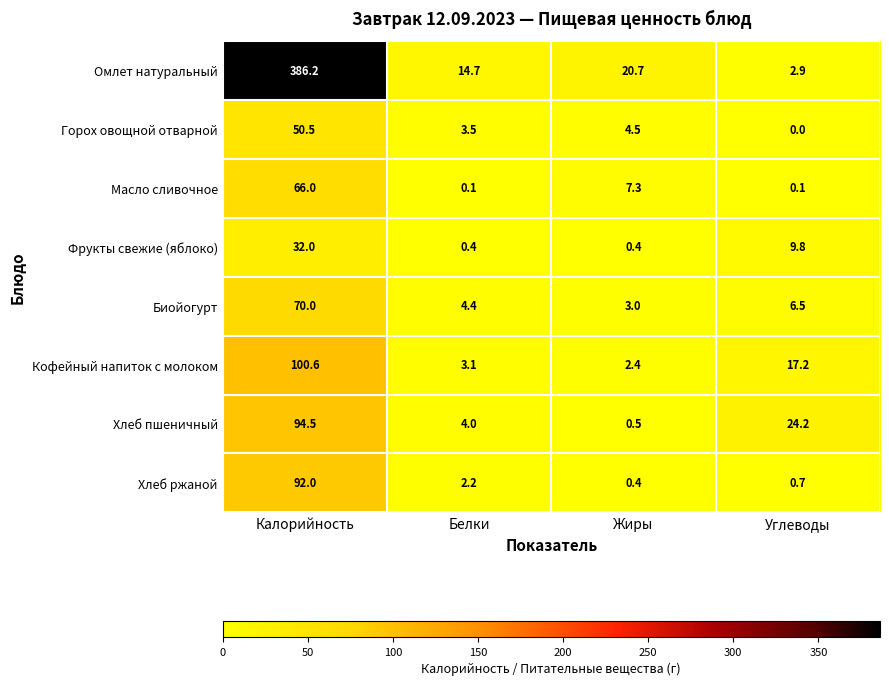

What is the minimum value for Хлеб пшеничный?

0.5